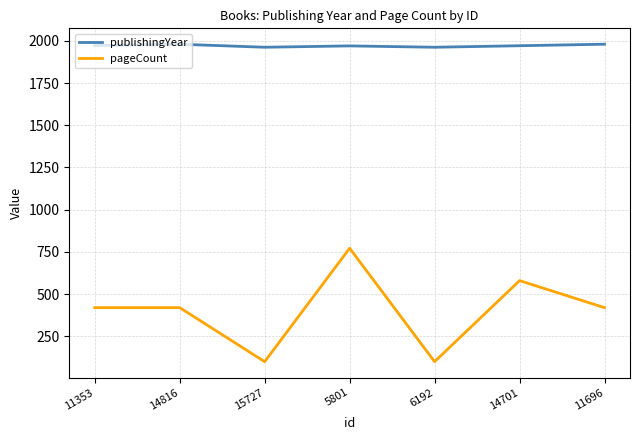

At which label does pageCount reach its peak?

5801